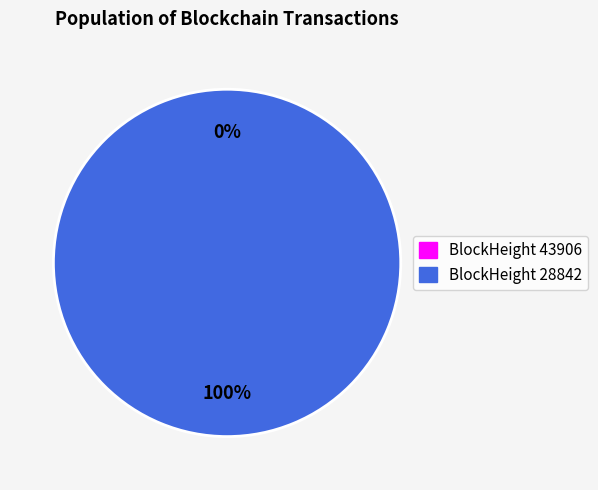

What portion of the pie excludes 43906?

100.0%